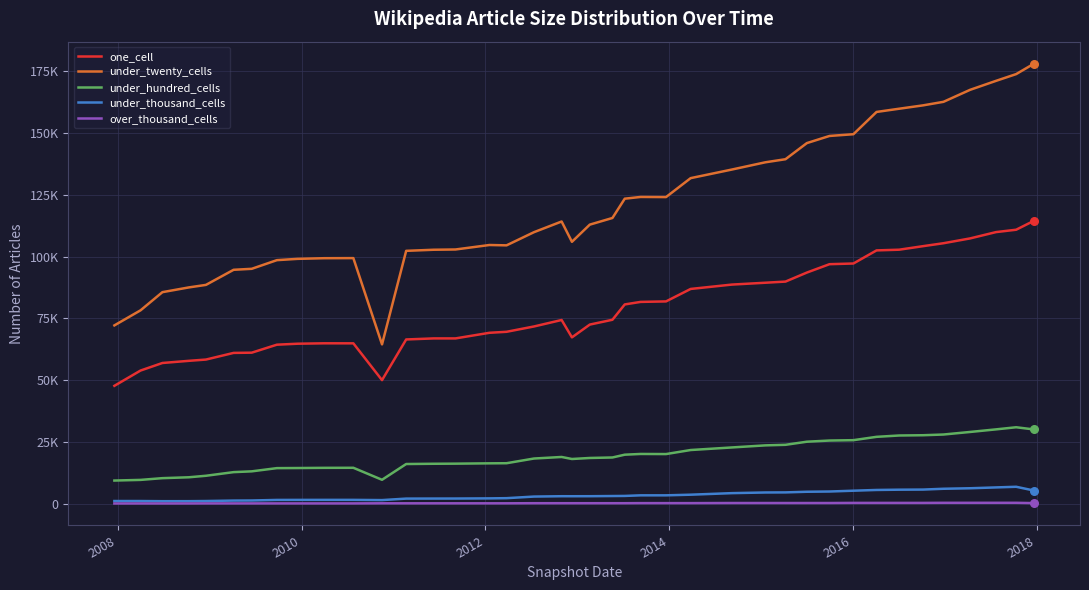

What are all the series names shown in the legend?

one_cell, under_twenty_cells, under_hundred_cells, under_thousand_cells, over_thousand_cells